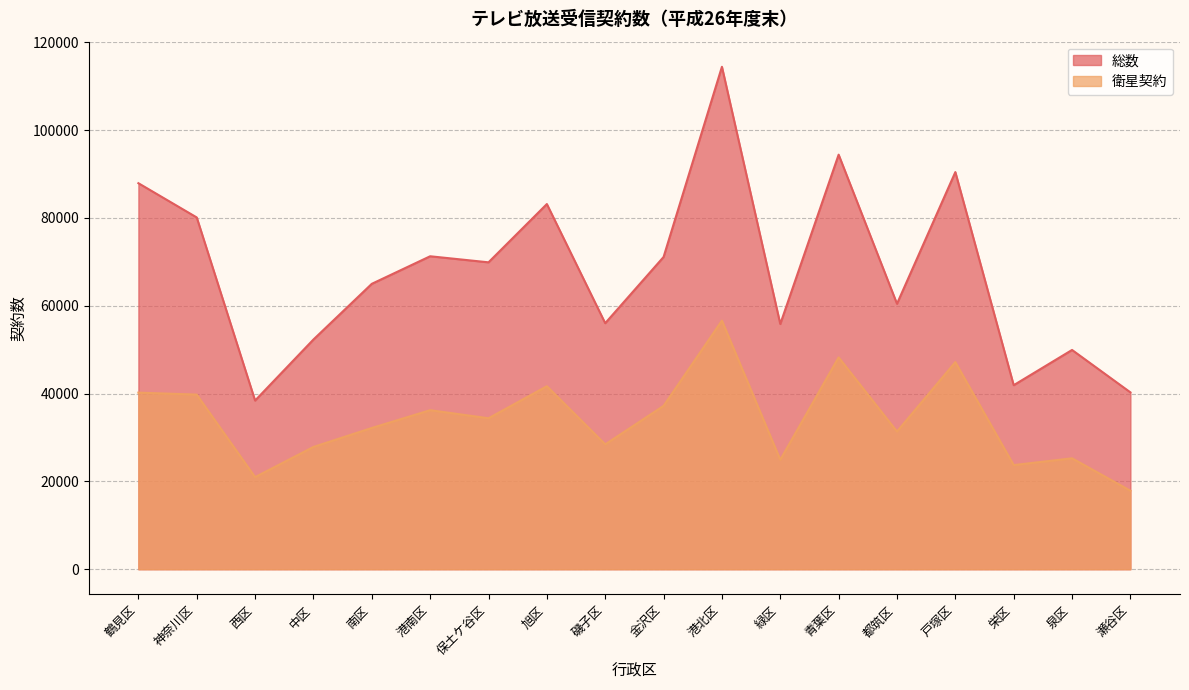

List the series in order of their peak value, lowest first.

衛星契約, 総数